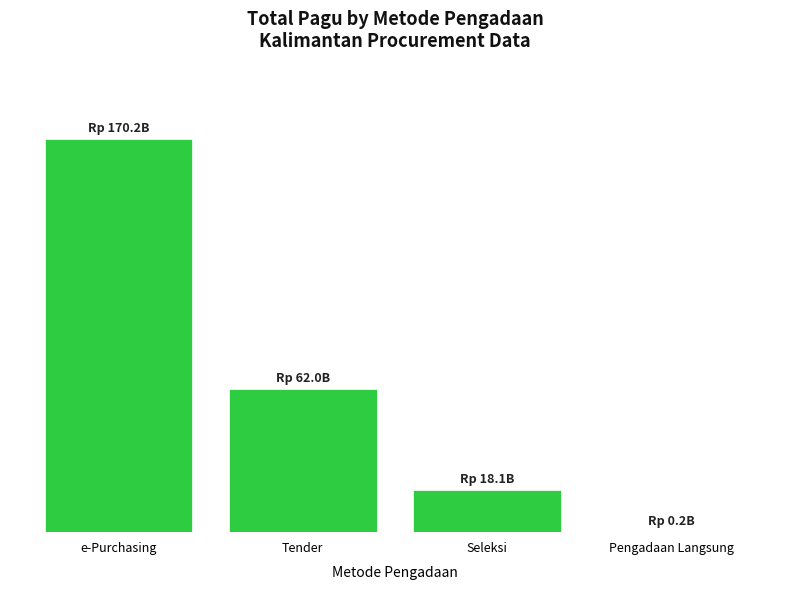

At which label is the value closest to 85190509000?

Tender